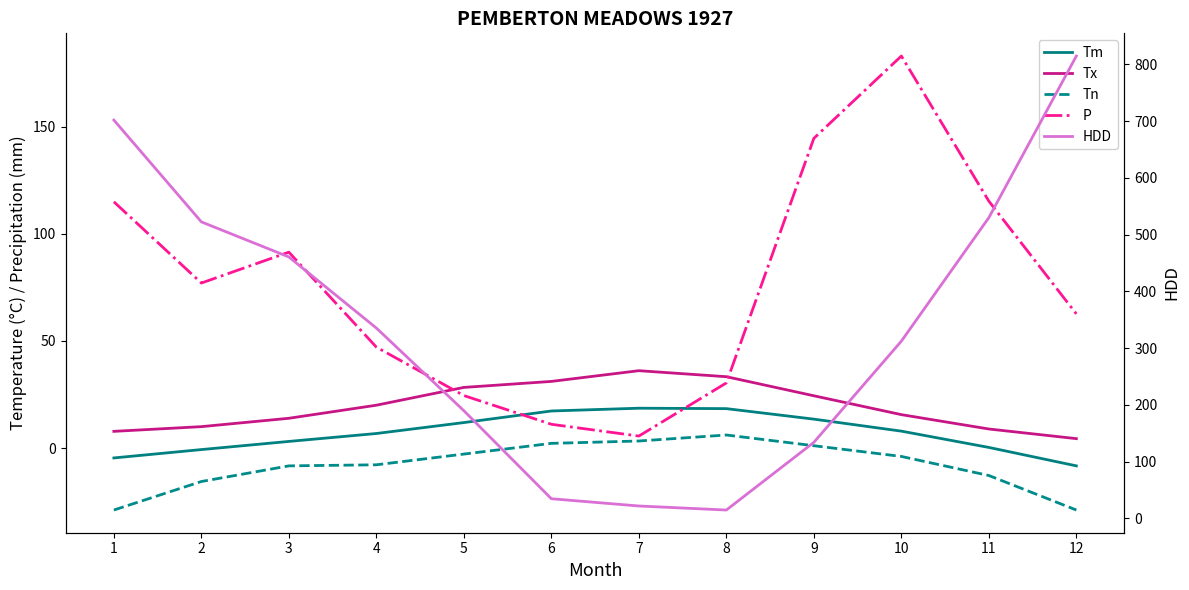

How many series are shown in this chart?

5